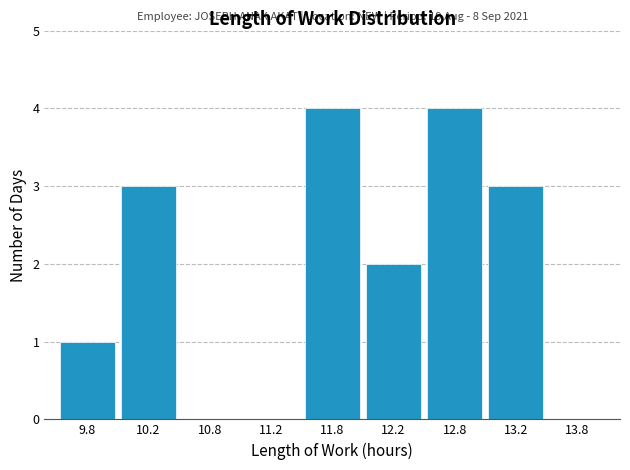

Reading left to right, transcribe all the data shown in this chart.

9.8=1	10.2=3	10.8=0	11.2=0	11.8=4	12.2=2	12.8=4	13.2=3	13.8=0